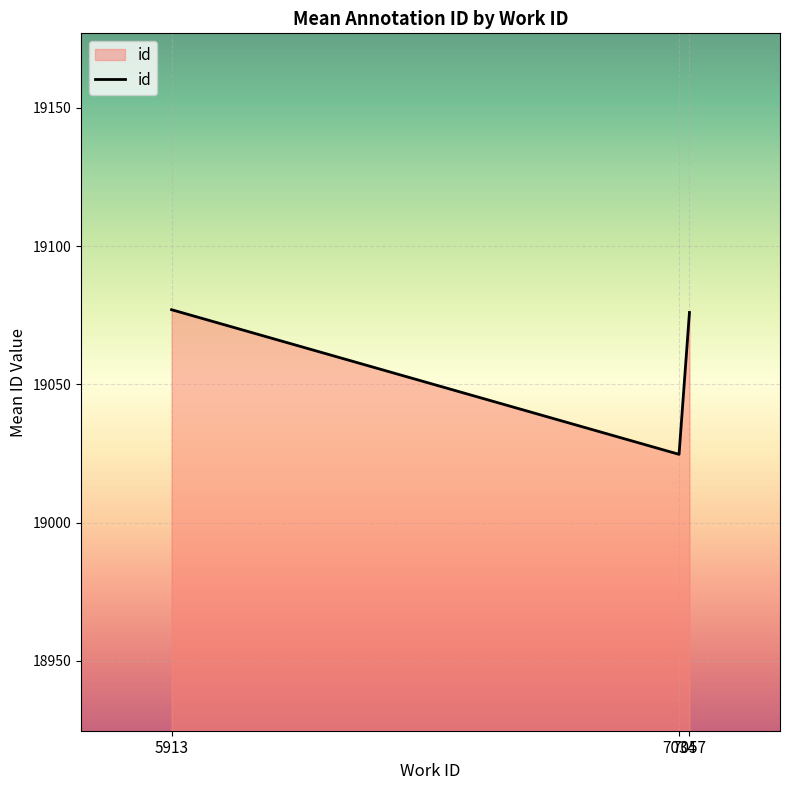

What is the average value?

19059.2